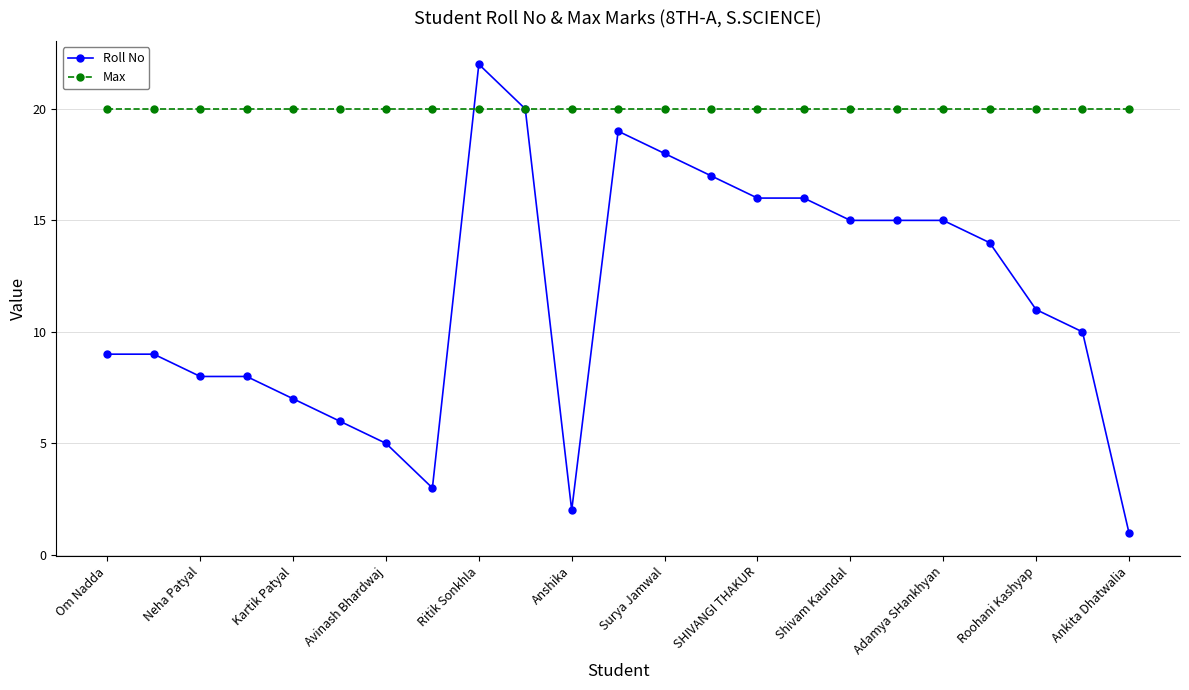

Rank the series by their average value, from lowest to highest.

Roll No, Max